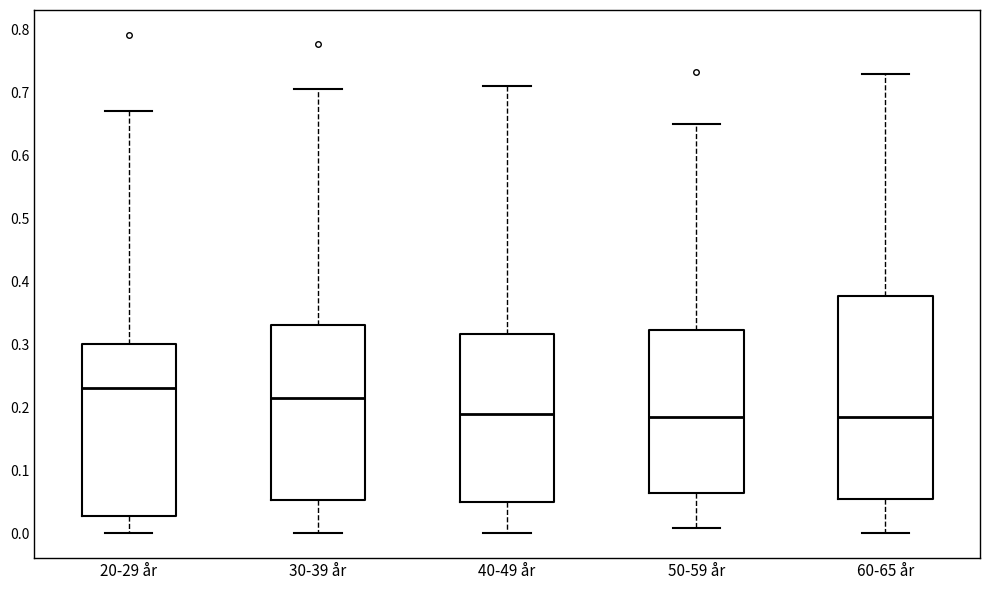

Which box has the highest median line?

20-29 år